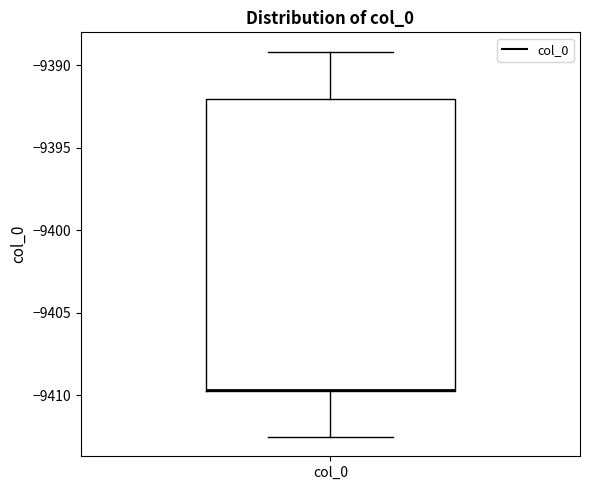

Transcribe this box plot: give where the median line is, the range the box spans, and where the two whiskers end, as read against the y-axis. The values are not printed on the chart, so give them approximately, as read against the axis.

median -9409.5 (drawn on the box's lower edge), box -9409.5 to -9392.0, whiskers -9412.5 to -9389.0